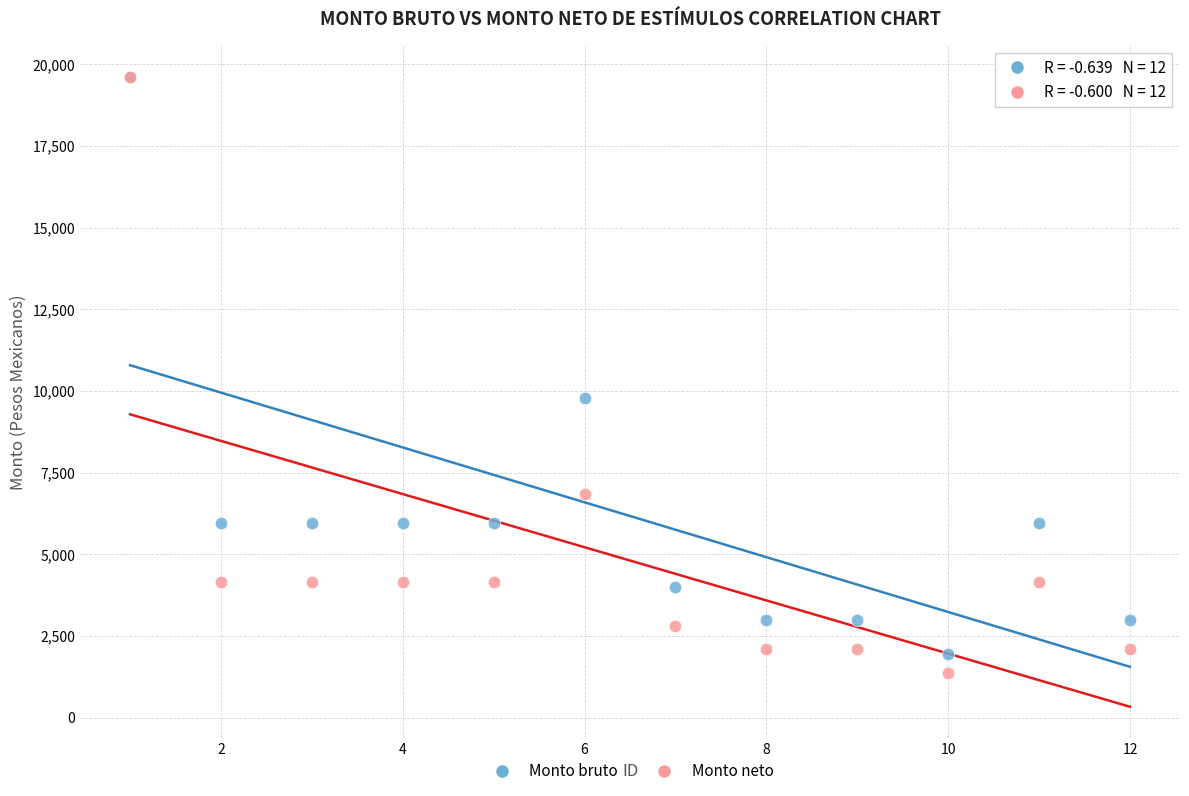

In the Monto bruto series, what Y value is closest to 10775?

9800